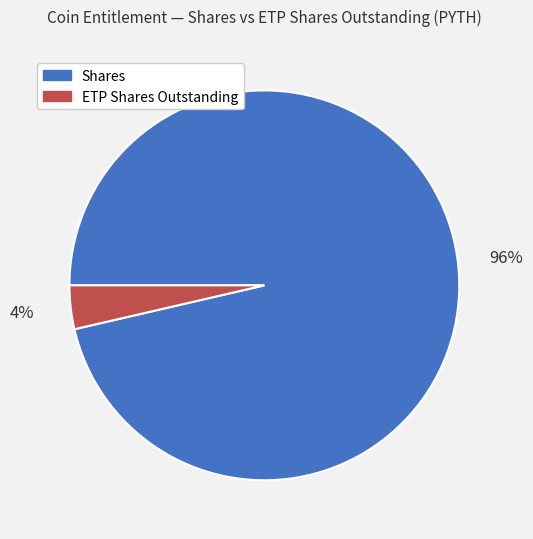

Which category accounts for the majority?

Shares